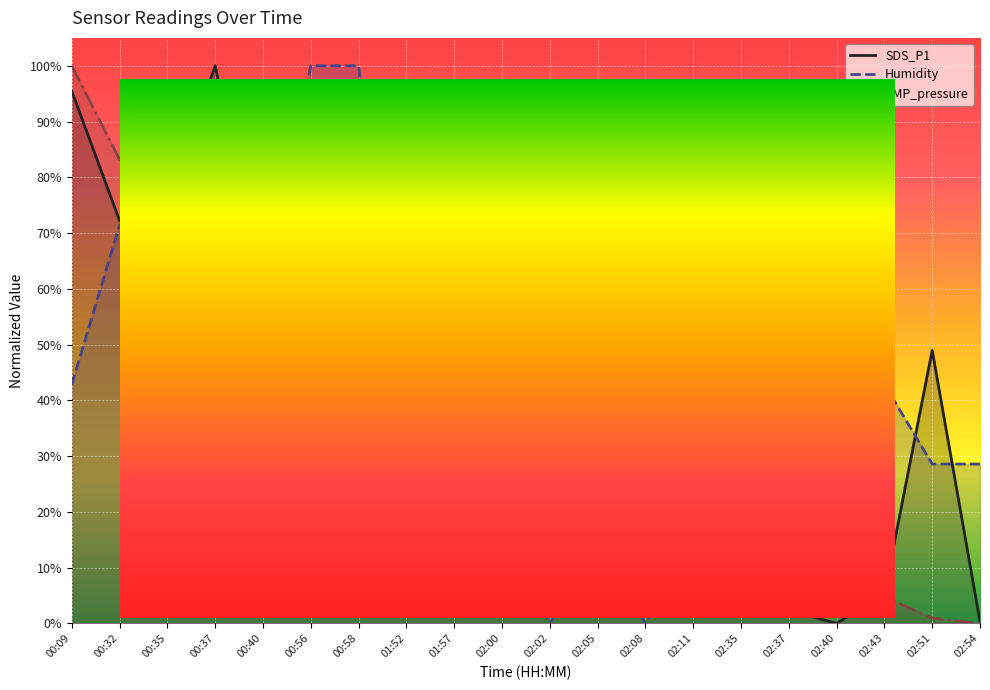

What is the average value of the SDS_P1 series?

0.4